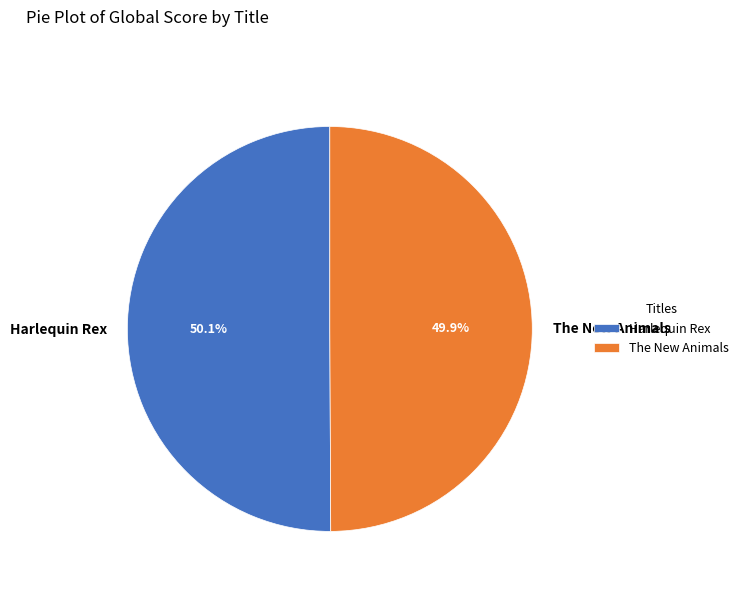

Count the number of slices in the pie.

2